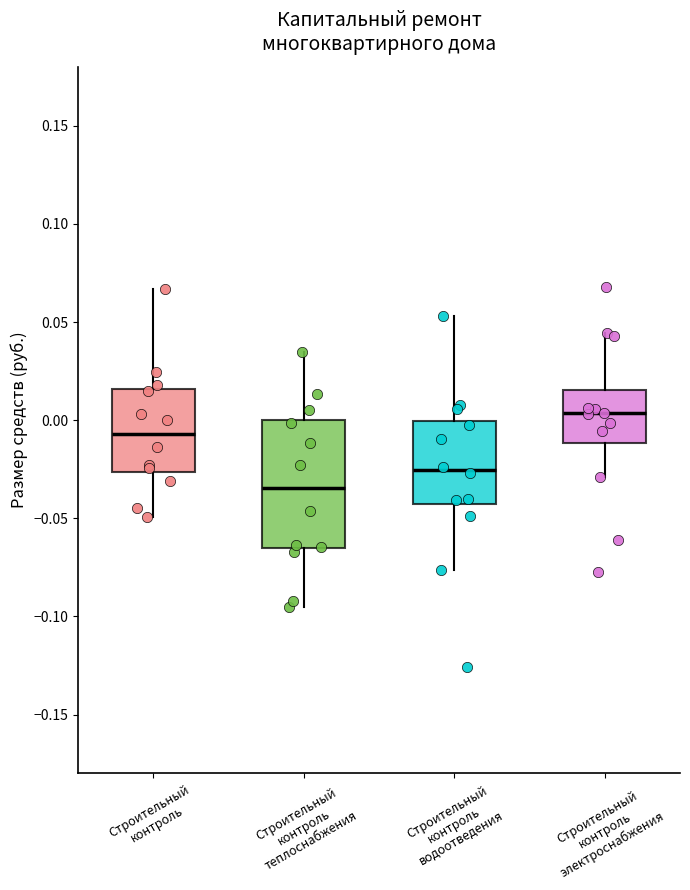

Reading left to right, read every box against the y-axis: the position of its median line, the range the box covers, and the ends of its whiskers. The values are not printed on the chart, so give them approximately, as read against the axis.

Строительный контроль: median -0.005, box -0.025 to 0.015, whiskers -0.050 to 0.065
Строительный контроль теплоснабжения: median -0.035, box -0.065 to 0.000, whiskers -0.095 to 0.035
Строительный контроль водоотведения: median -0.025, box -0.045 to 0.000, whiskers -0.075 to 0.055
Строительный контроль электроснабжения: median 0.005, box -0.010 to 0.015, whiskers -0.030 to 0.045